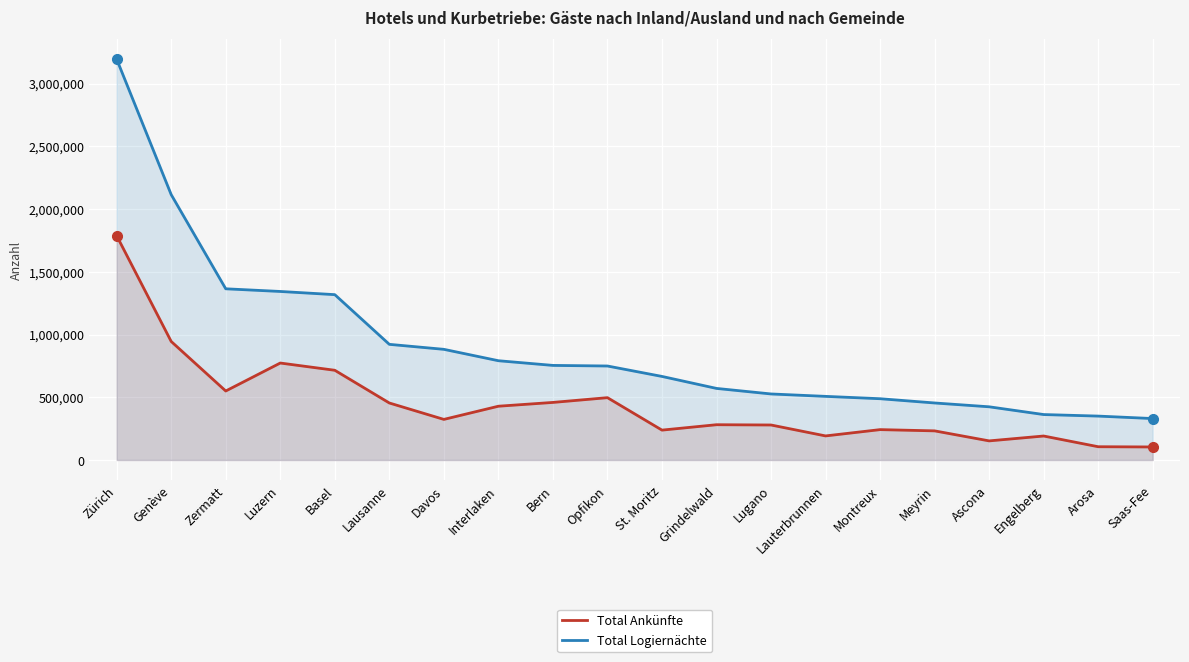

What is the average value of the Total Ankünfte series?

447515